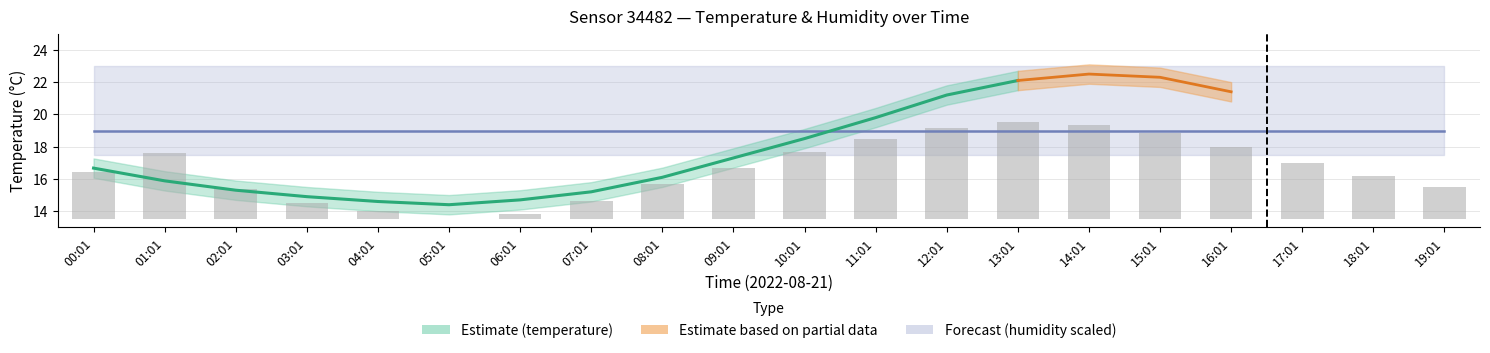

Rank the categories by value from highest to lowest.

13:01, 14:01, 12:01, 15:01, 11:01, 16:01, 10:01, 01:01, 17:01, 09:01, 00:01, 18:01, 08:01, 19:01, 02:01, 07:01, 03:01, 04:01, 06:01, 05:01